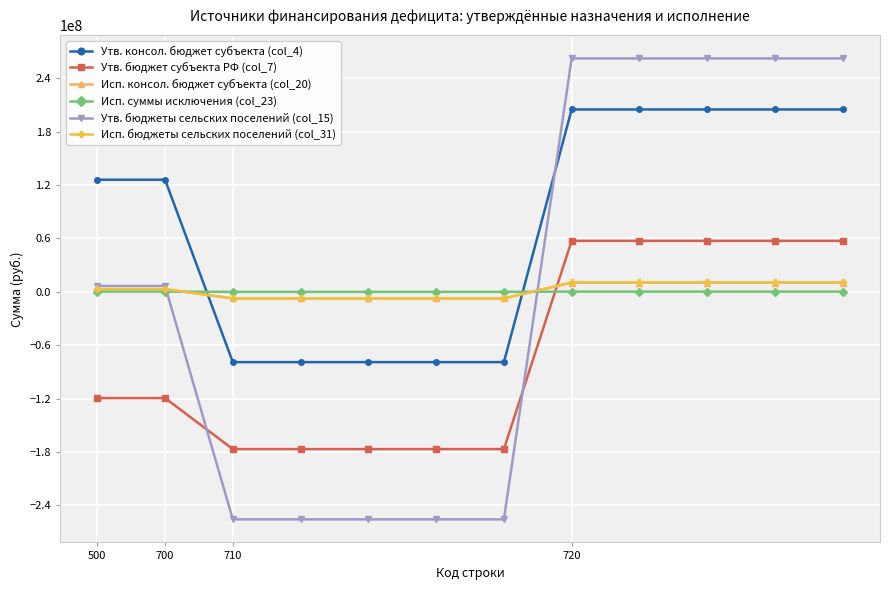

How many negative values does the Утв. консол. бюджет субъекта (col_4) series have?

5